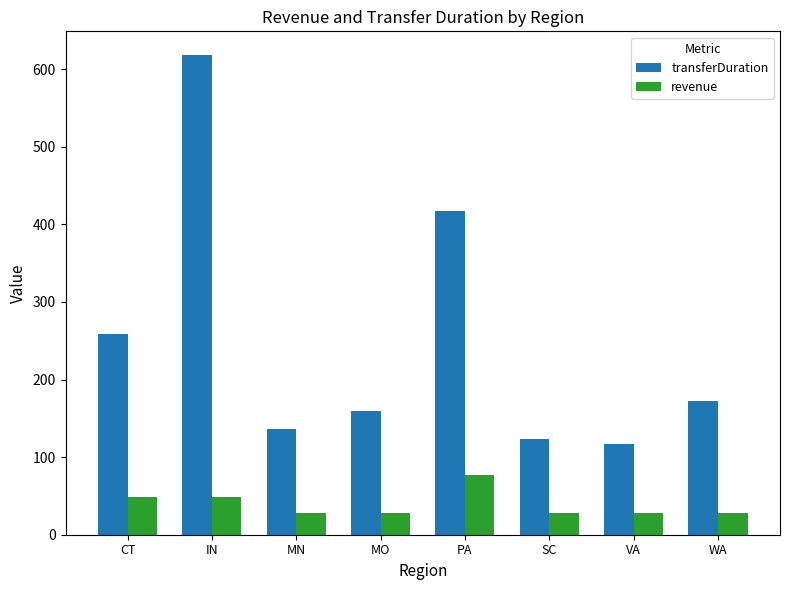

At which category is the sum across all series the highest?

IN